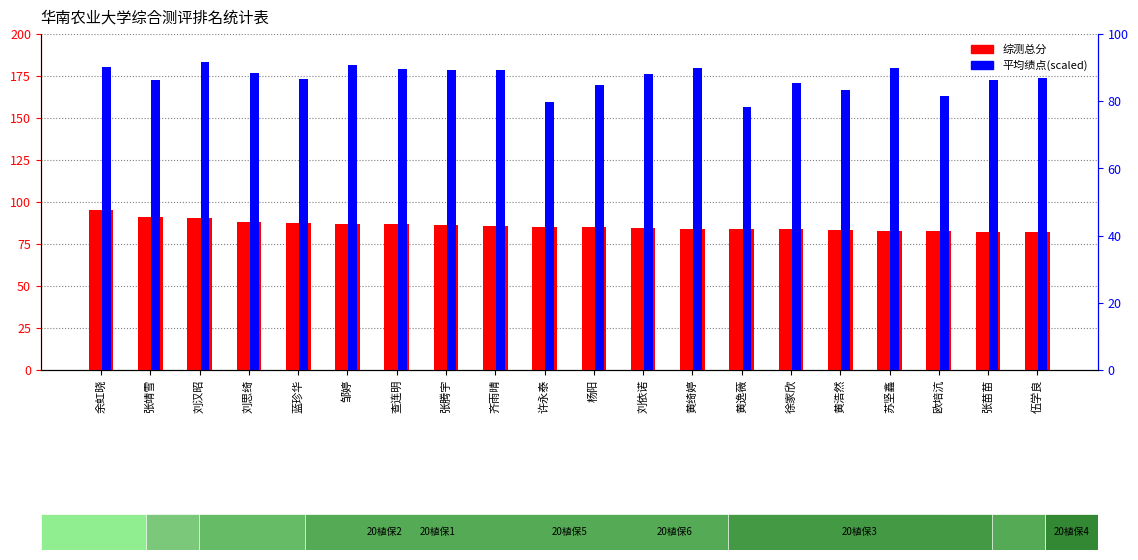

Reading right to left, transcribe all the data shown in this chart.

综测总分: 82.1	82.4	82.5	83.0	83.1	83.7	84.1	84.2	84.7	85.0	85.1	85.5	86.1	86.6	86.7	87.2	88.2	90.3	90.8	95.2
平均绩点(scaled): 87.0	86.4	81.6	89.8	83.2	85.4	78.2	89.8	88.2	84.8	79.8	89.4	89.2	89.6	90.8	86.6	88.4	91.8	86.4	90.2